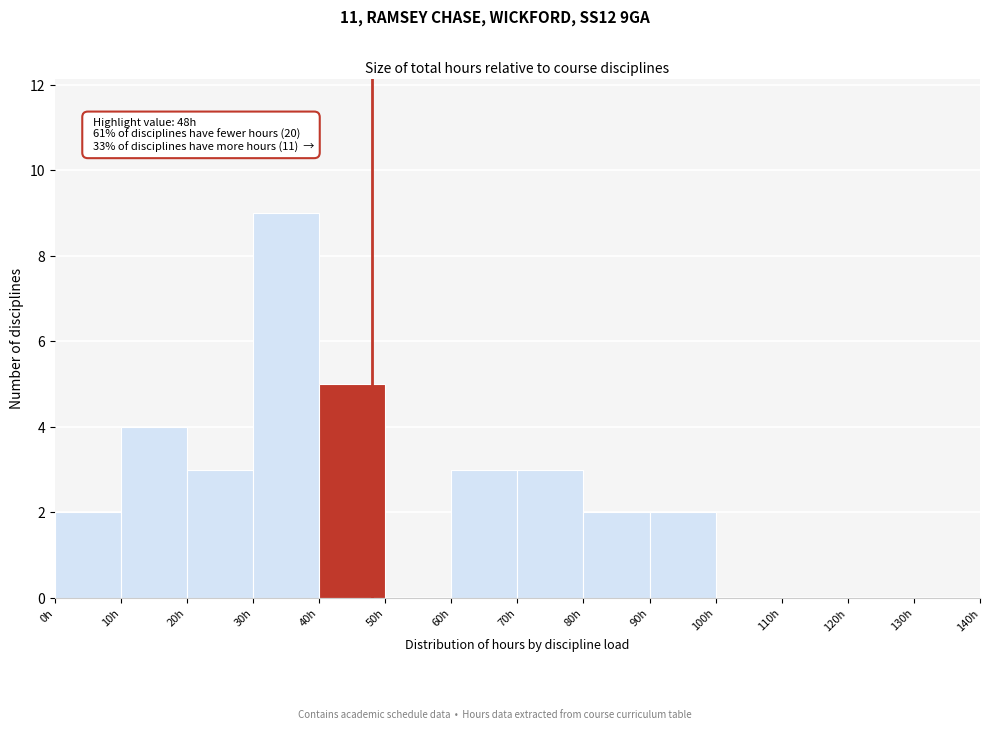

Over which range of the x-axis is the bar tallest?

30 to 40